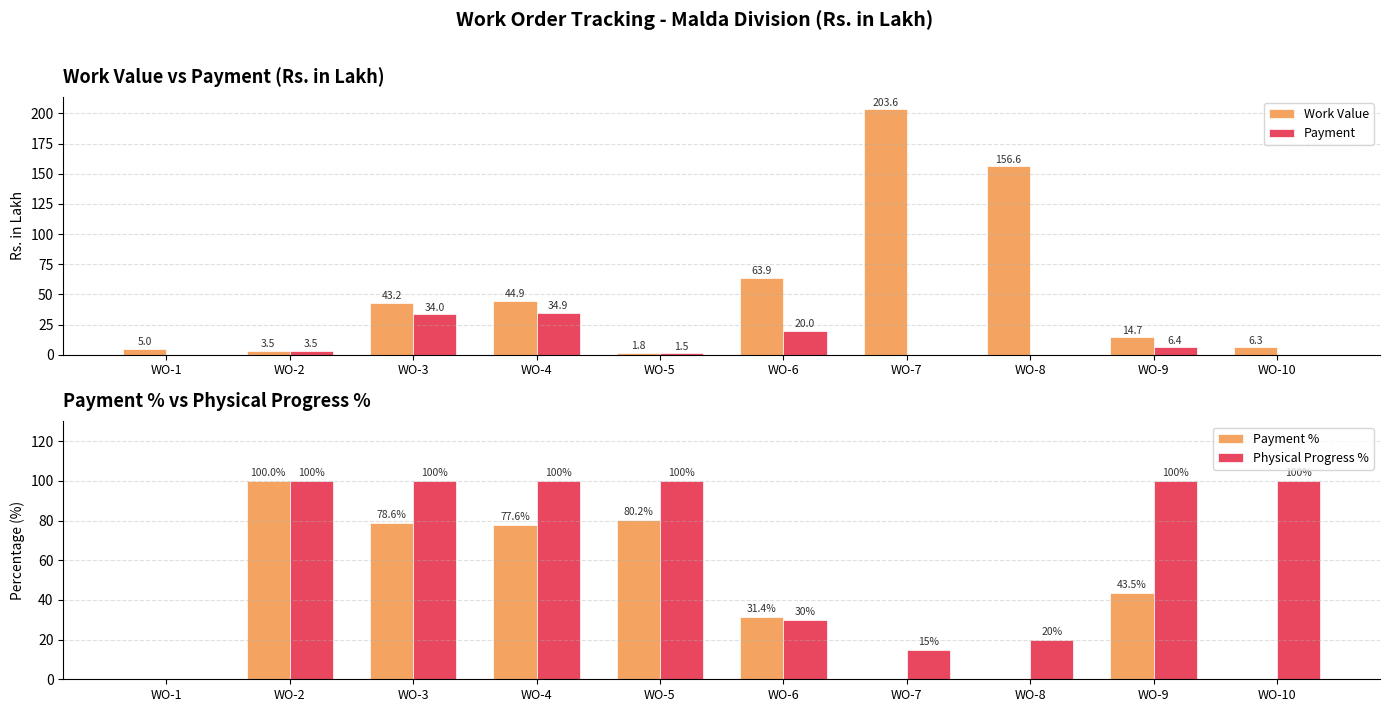

What is the value of the Work Value bar at the 4th from the left?

44.9